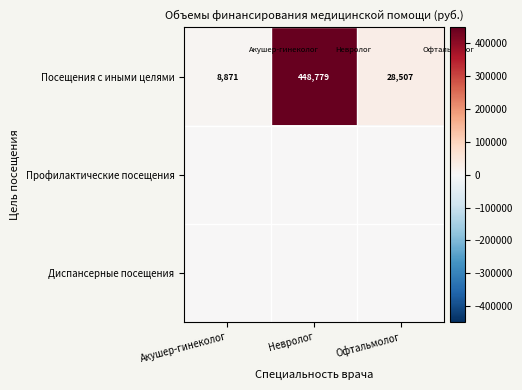

What is the difference between the highest and lowest values at Офтальмолог?

28507